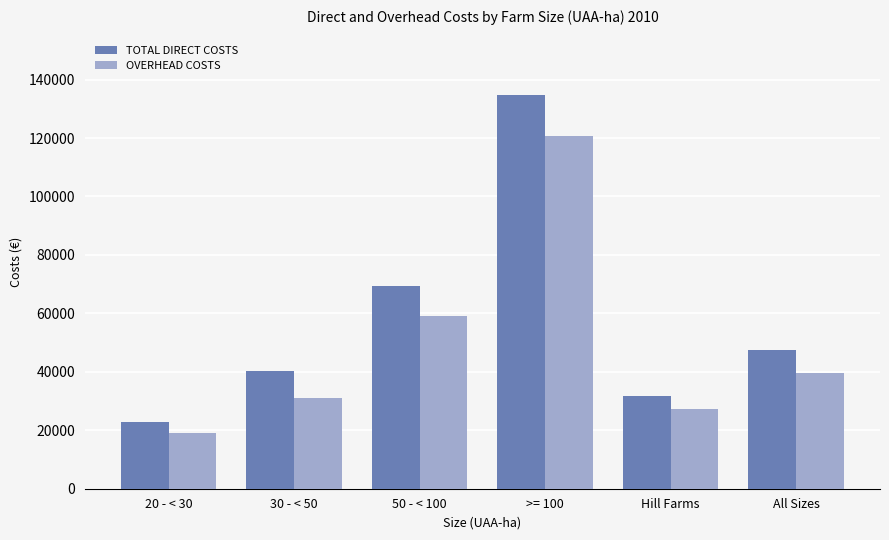

Reading left to right, what are all the values shown in this chart?

TOTAL DIRECT COSTS: 22895	40165	69473	134822	31723	47600
OVERHEAD COSTS: 19085	30950	59193	120621	27196	39684